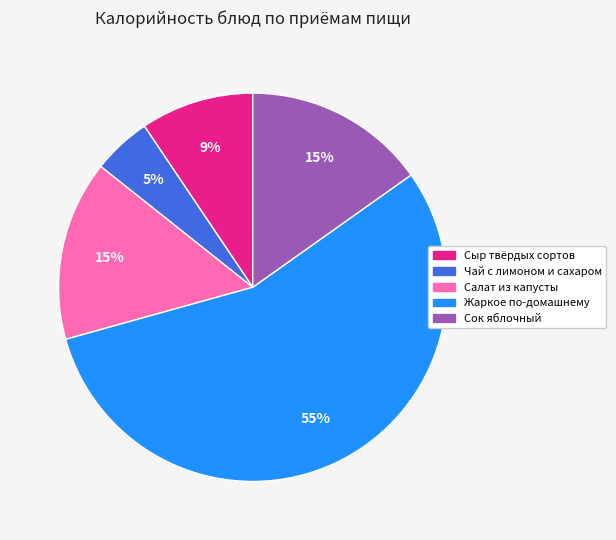

Between Сыр твёрдых сортов and Салат из капусты, which is larger?

Салат из капусты